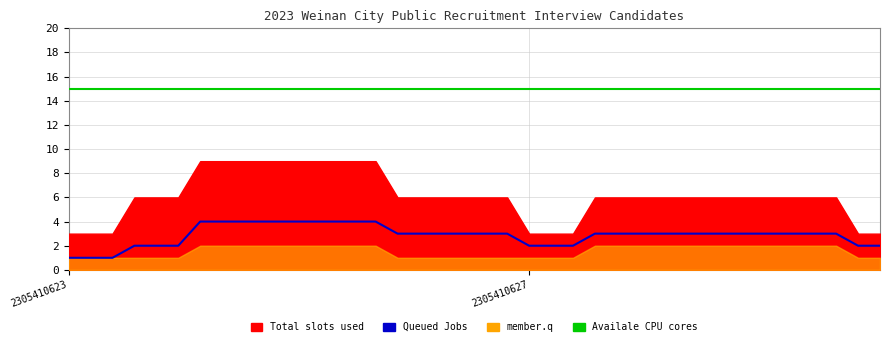

True or false: Availale CPU cores has a value of 15 at 36.

True